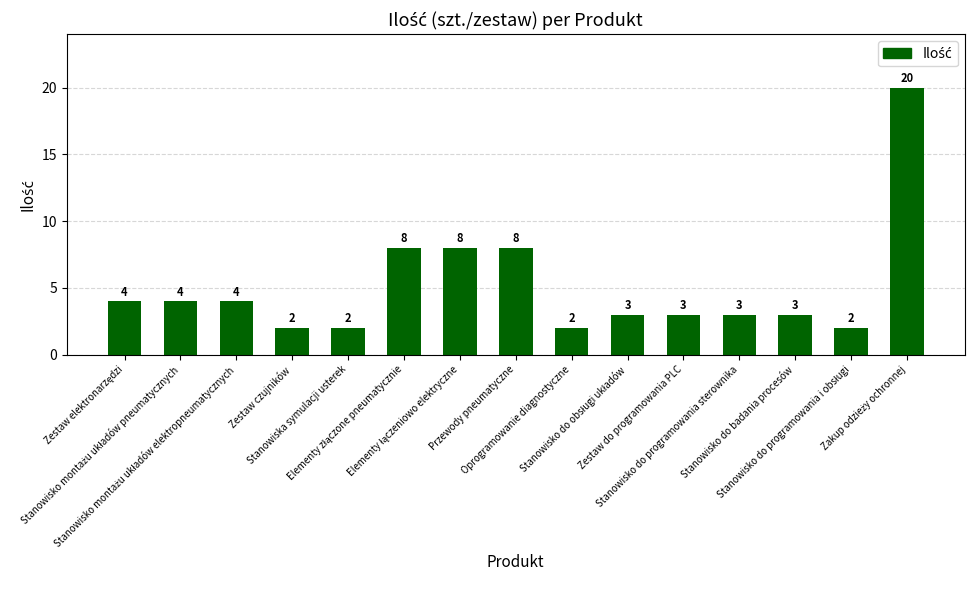

What is the maximum value shown in the chart?

20